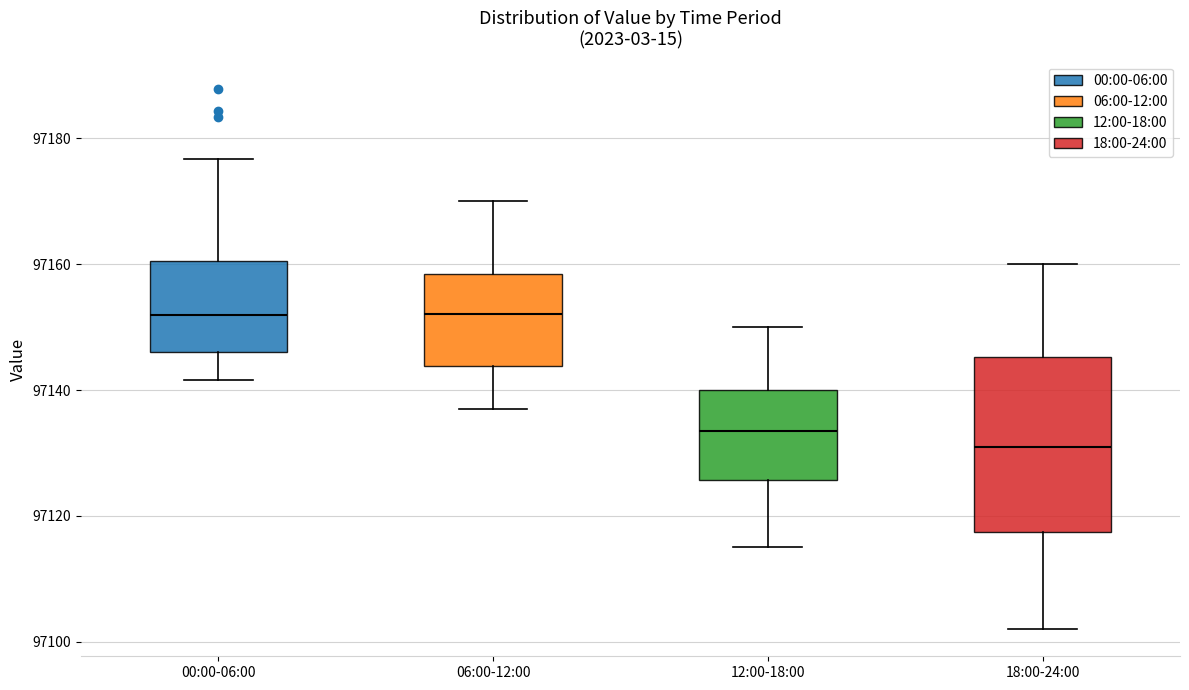

Reading left to right, transcribe this box plot: for each box, give where its median line is, the range the box spans, and where its two whiskers end, as read against the y-axis. The values are not printed on the chart, so give them approximately, as read against the axis.

00:00-06:00: median 97152, box 97146 to 97160, whiskers 97142 to 97176
06:00-12:00: median 97152, box 97144 to 97158, whiskers 97138 to 97170
12:00-18:00: median 97134, box 97126 to 97140, whiskers 97116 to 97150
18:00-24:00: median 97132, box 97118 to 97146, whiskers 97102 to 97160